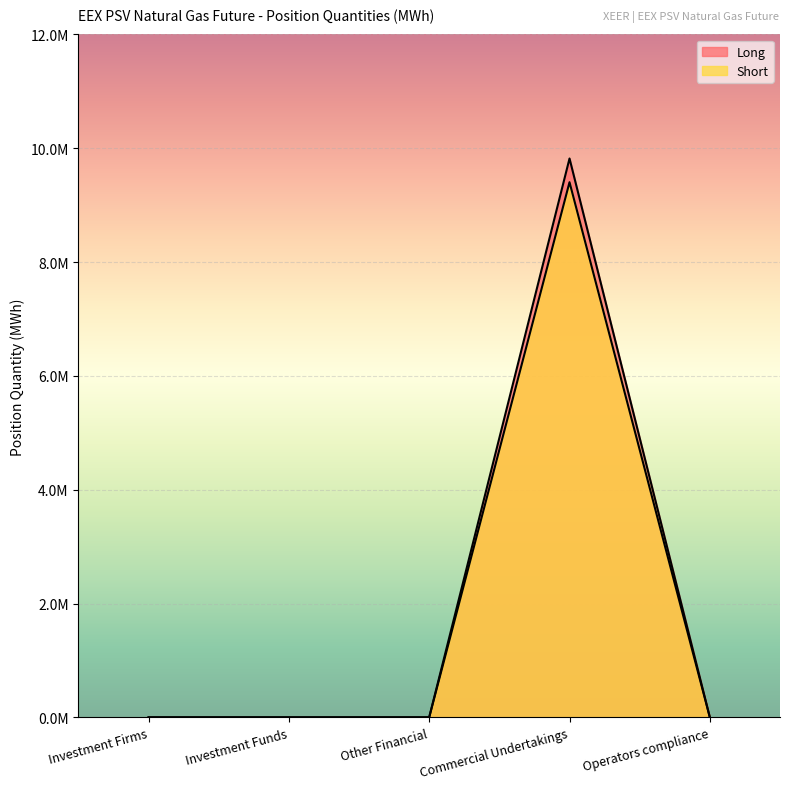

What is the difference between the Short values at Commercial Undertakings and Investment Funds?

9403560